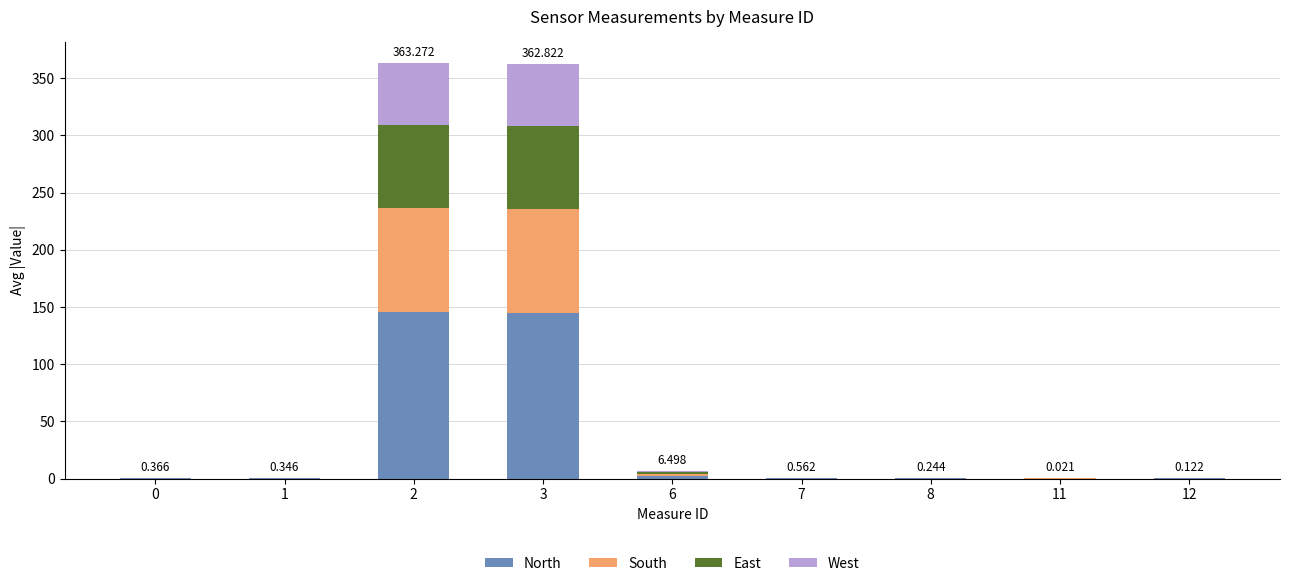

What is the difference between the maximum and minimum values in the North series?

145.3